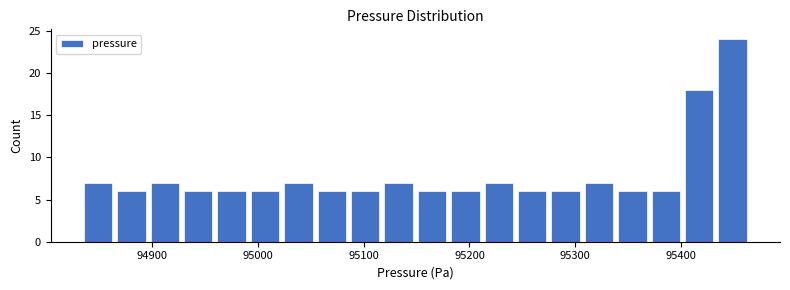

Read against the x-axis, roughly where is the centre of the tallest bar?

95450